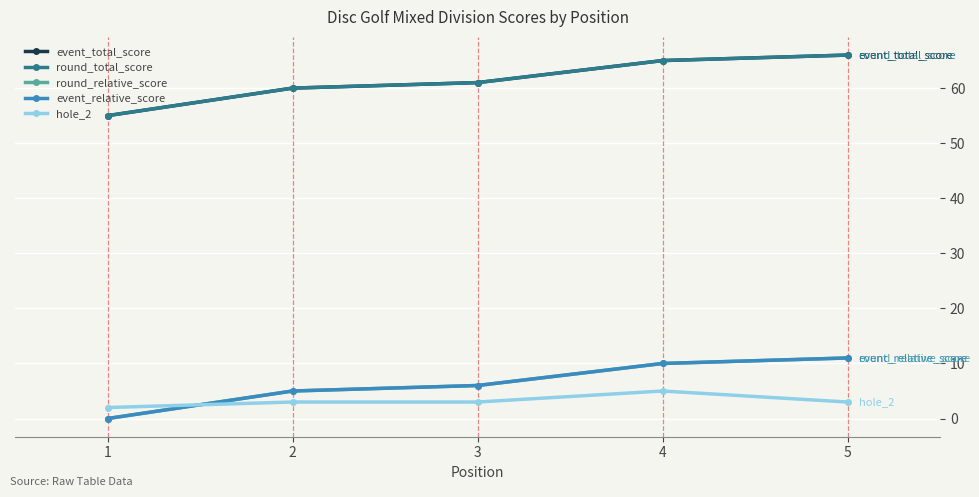

True or false: event_relative_score and round_relative_score cross at least once.

False